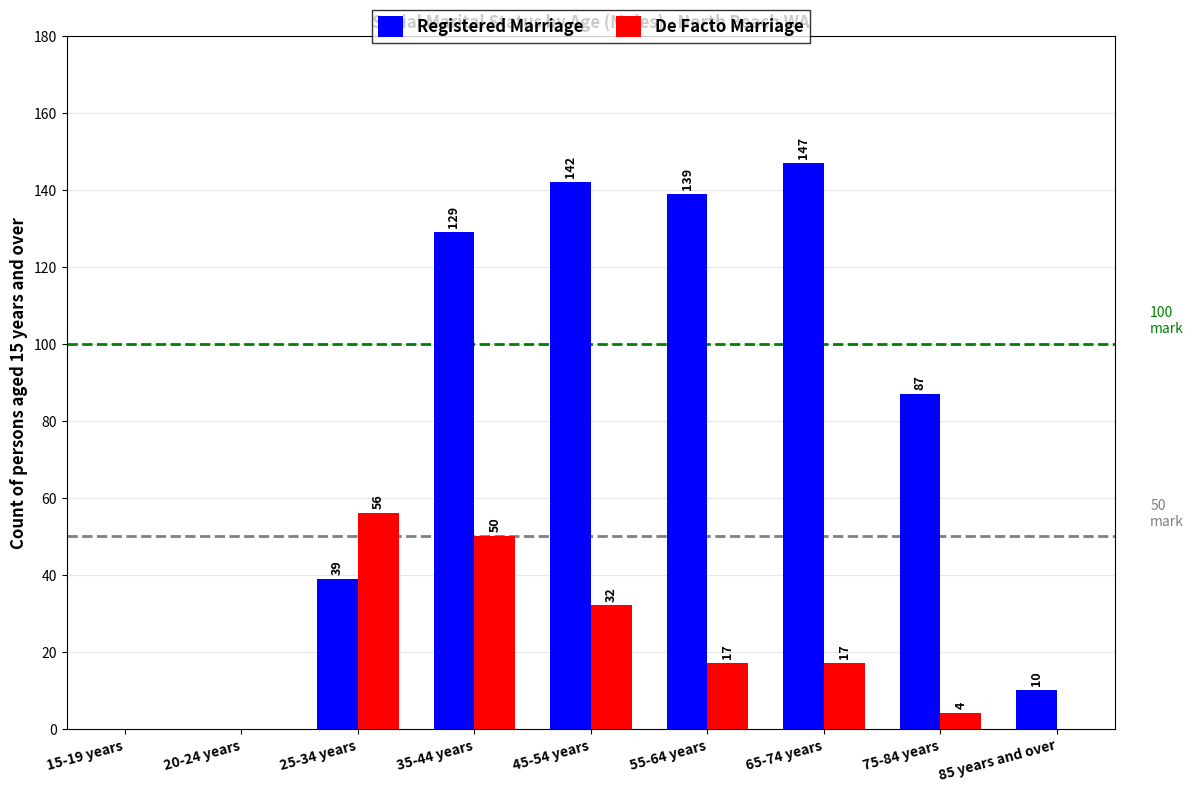

What are all the series names shown in the legend?

Registered Marriage, De Facto Marriage